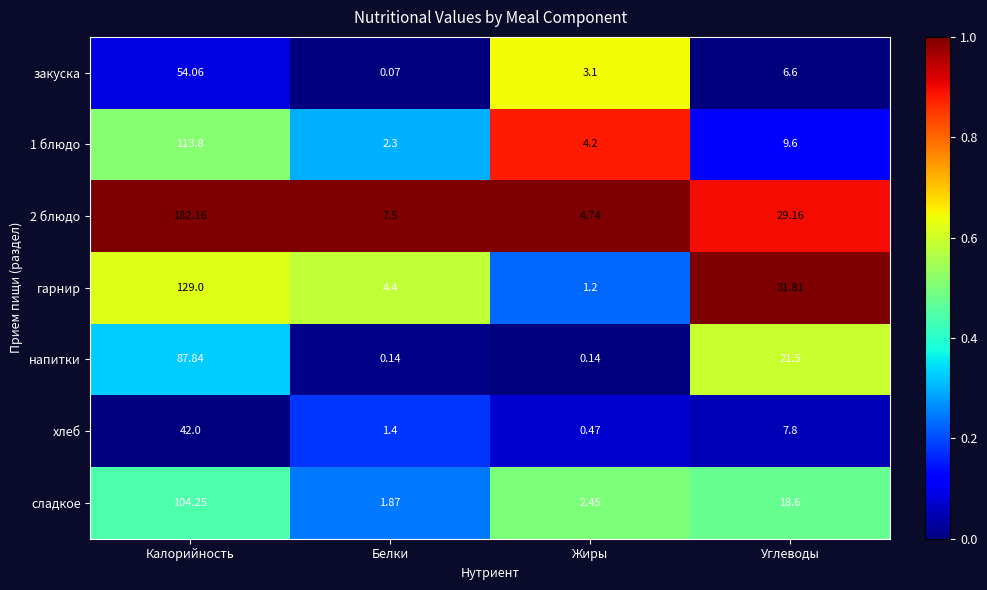

Is the value of напитки at Углеводы greater than the value of хлеб at Углеводы?

Yes